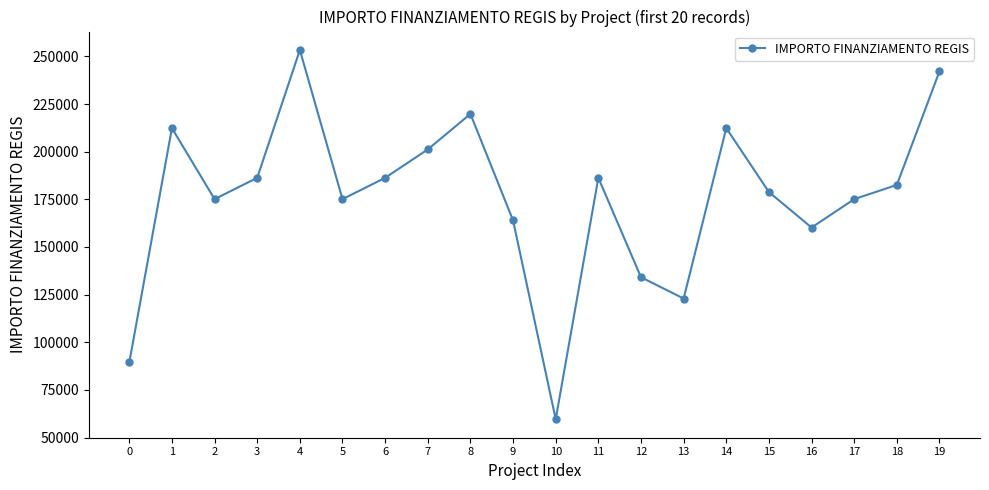

What is the average value?

175858.5